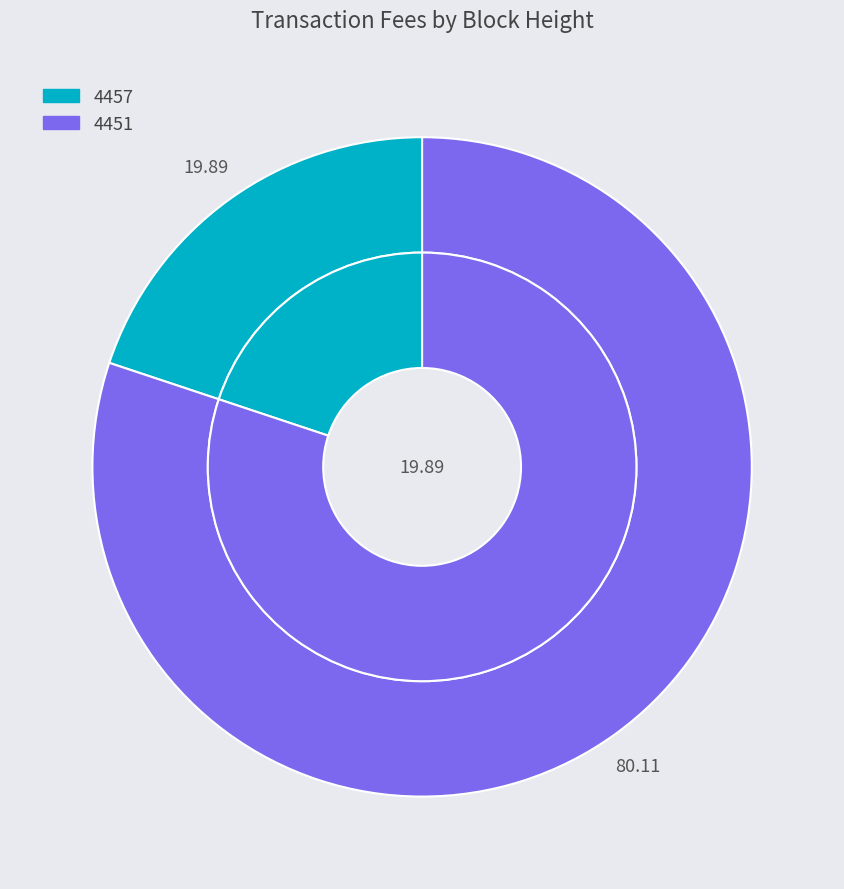

How many slices are in this pie chart?

2